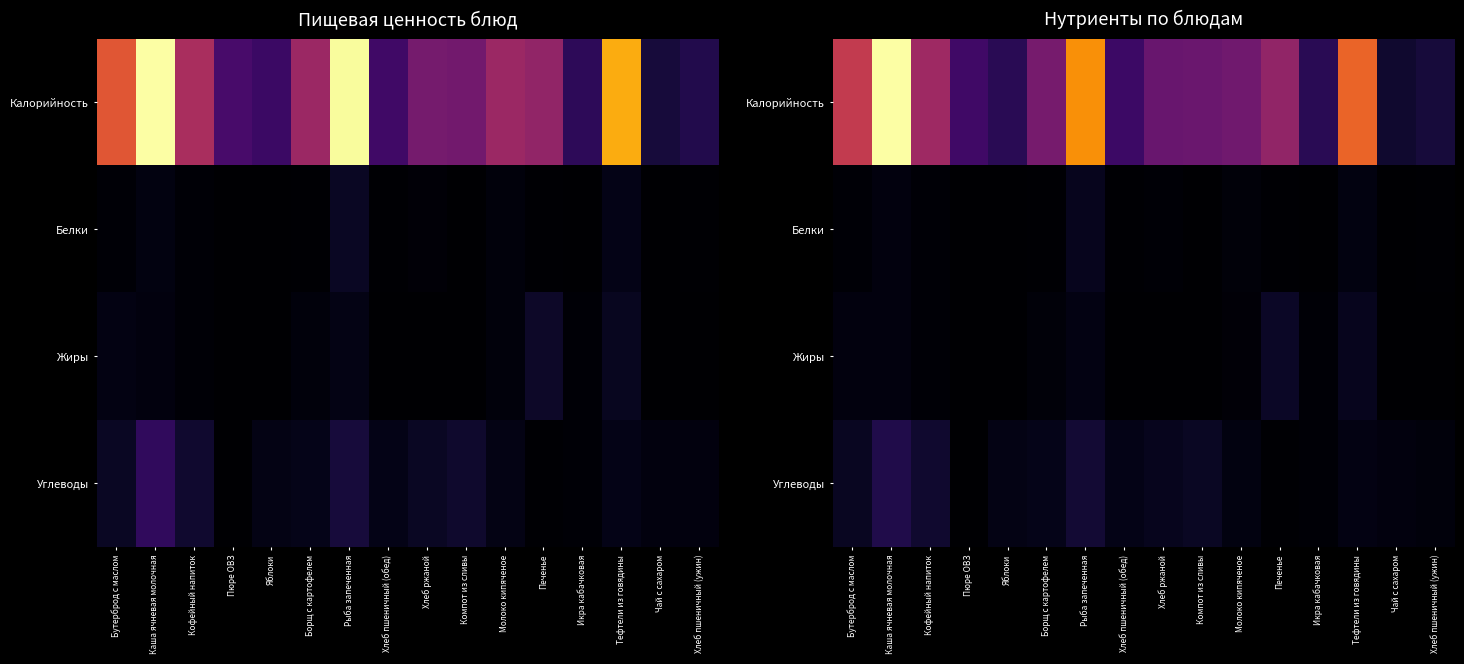

Which category has the lowest value across all series?

Пюре ОВЗ